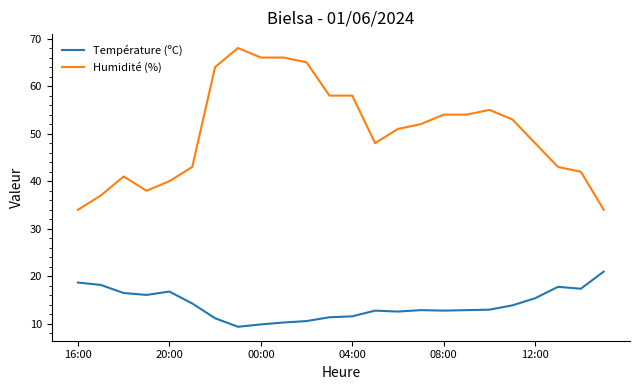

Rank the series by their maximum value, from lowest to highest.

Température (ºC), Humidité (%)